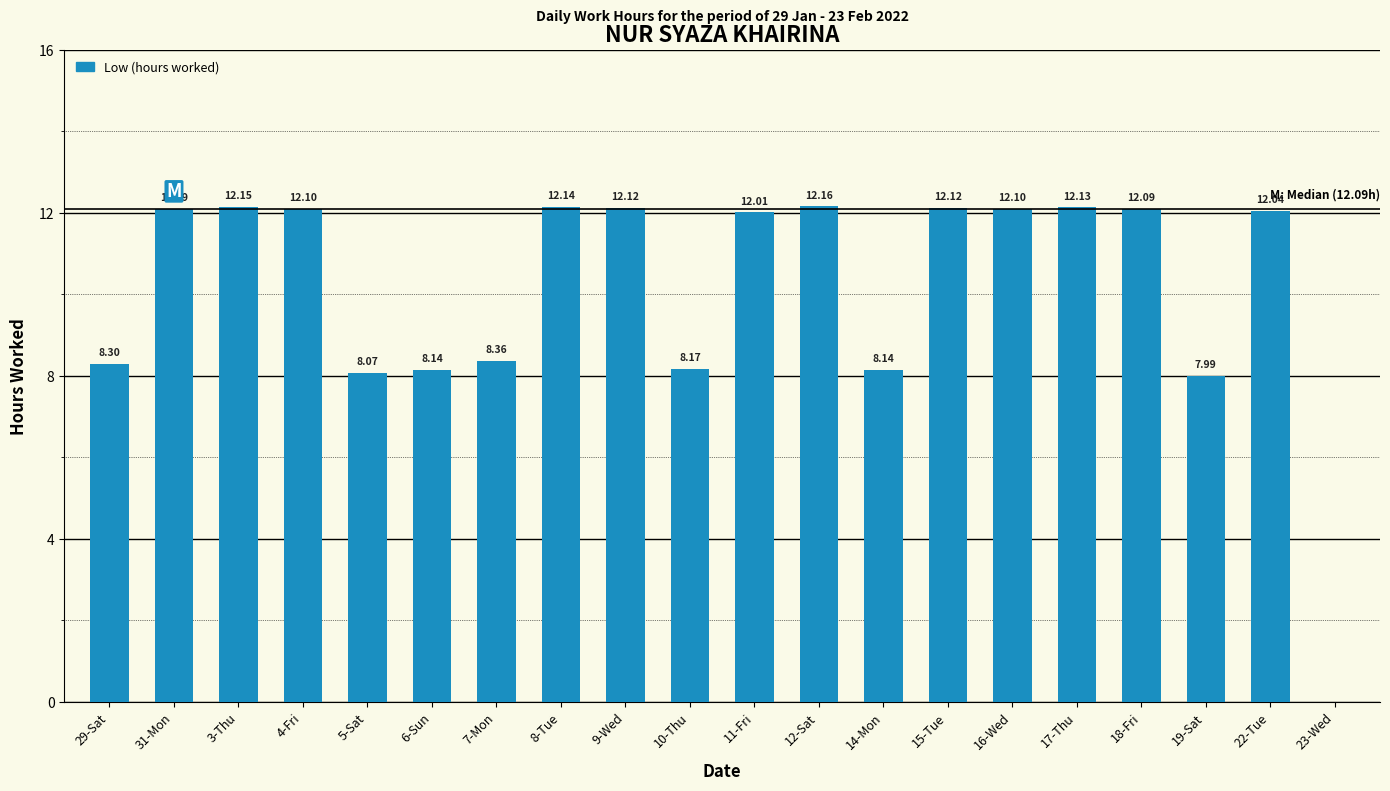

Between 4-Fri and 22-Tue, which is larger?

4-Fri